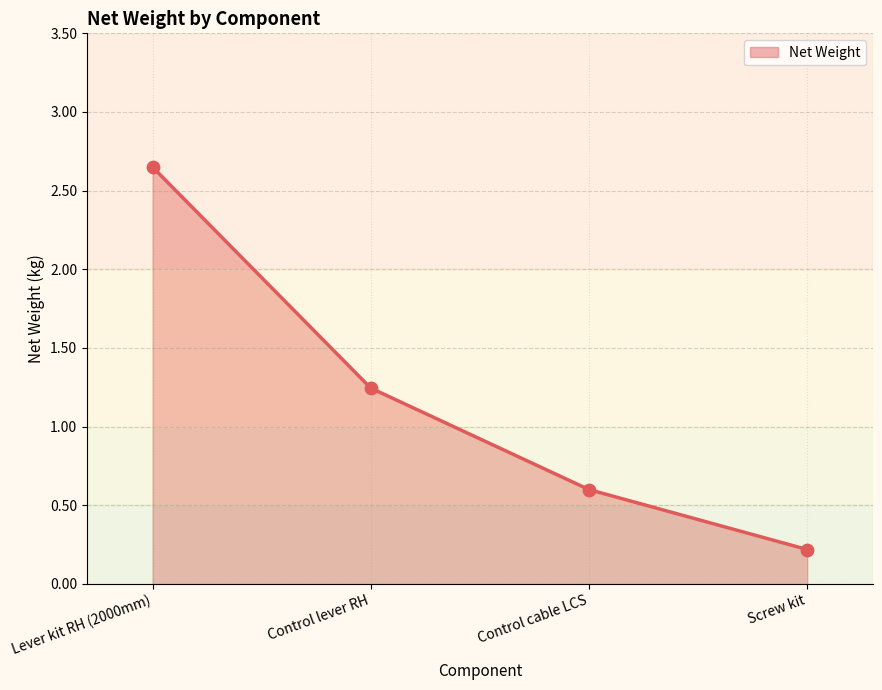

What is the change in value from Lever kit RH (2000mm) to Screw kit?

-2.4